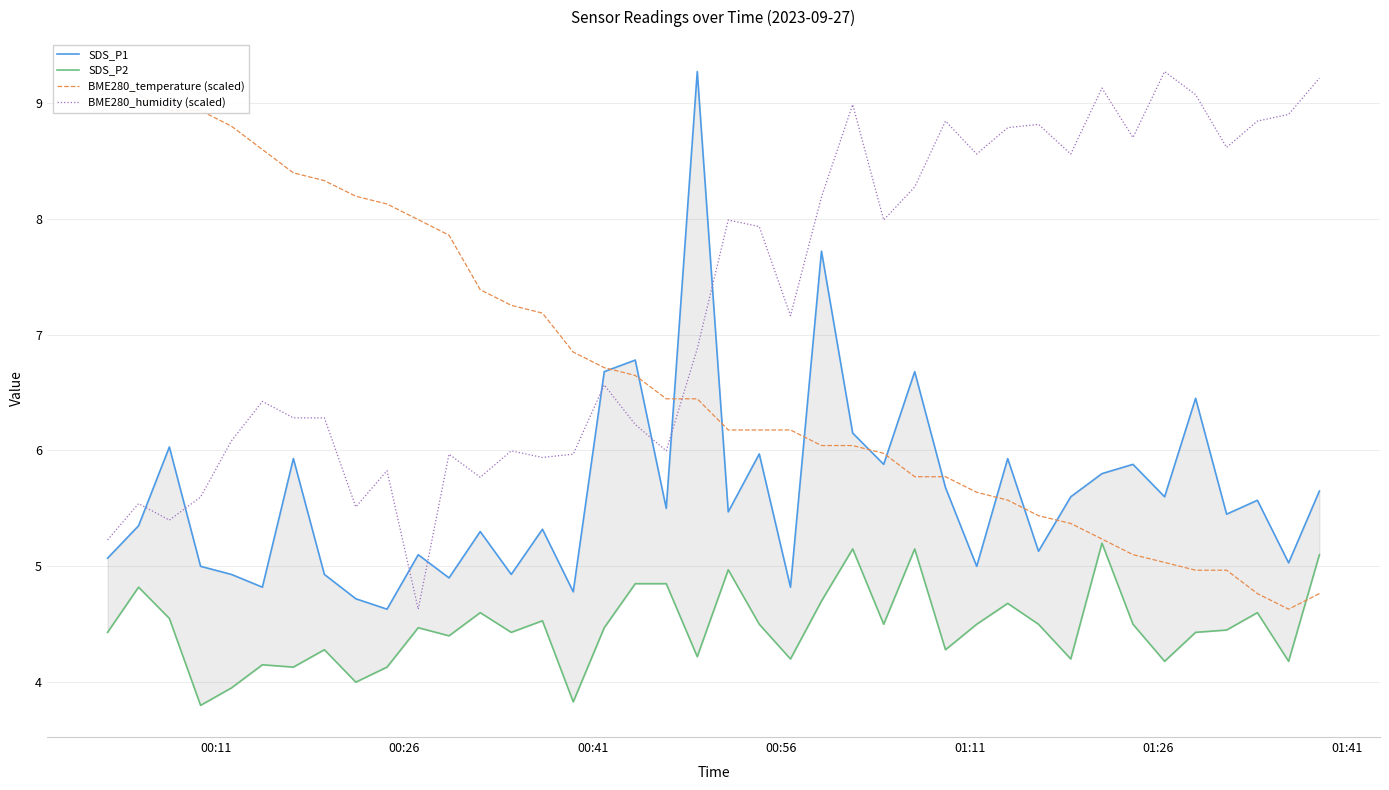

What is the highest value of the BME280_humidity (scaled) series?

9.3